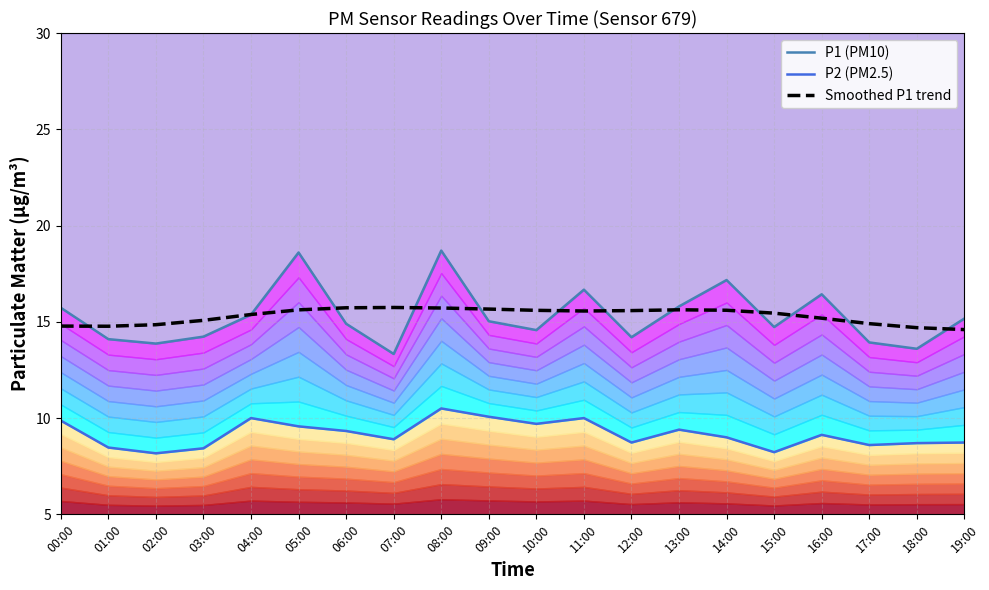

Reading left to right, what are all the values shown in this chart?

P1 (PM10): 15.7	14.1	13.9	14.2	15.4	18.6	14.9	13.3	18.7	15.0	14.6	16.7	14.2	15.8	17.2	14.7	16.4	13.9	13.6	15.2
P2 (PM2.5): 9.9	8.5	8.2	8.4	10.0	9.6	9.3	8.9	10.5	10.1	9.7	10.0	8.7	9.4	9.0	8.2	9.1	8.6	8.7	8.7
Smoothed P1 trend: 14.8	14.8	14.8	15.1	15.4	15.6	15.7	15.7	15.7	15.7	15.6	15.6	15.6	15.6	15.6	15.5	15.2	14.9	14.7	14.6